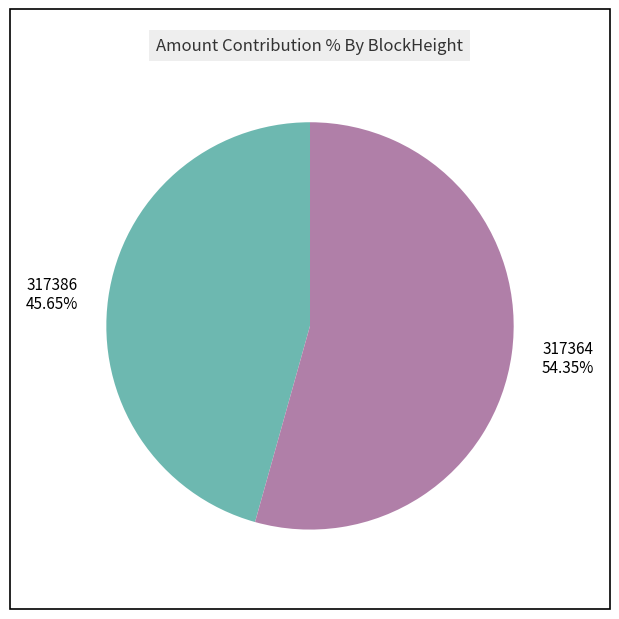

Count the number of slices in the pie.

2